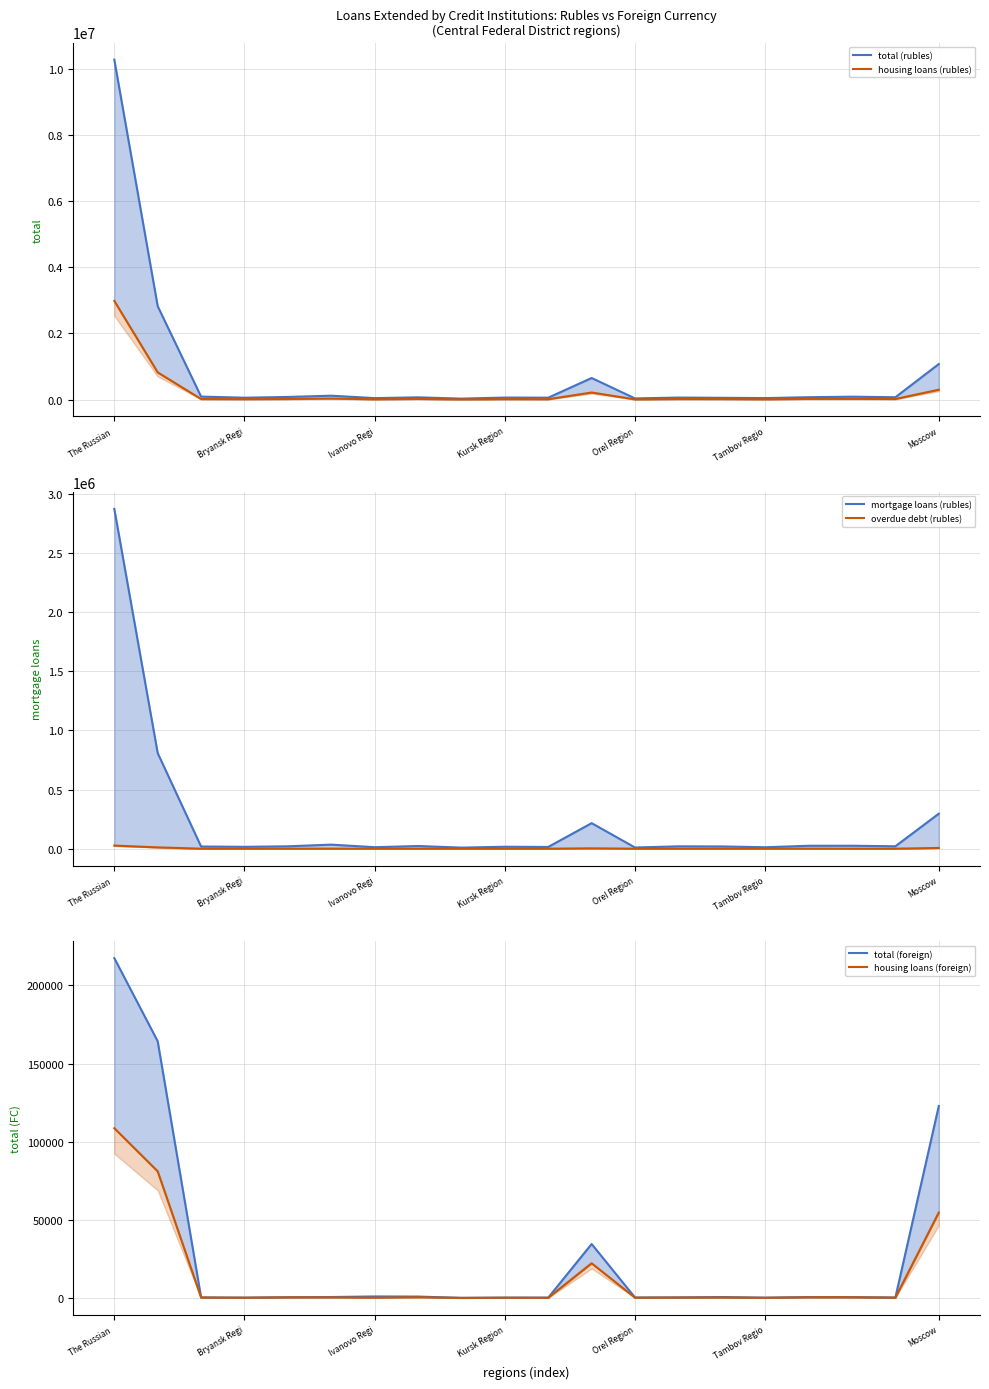

What is the difference between the highest and lowest values at 16?

74902